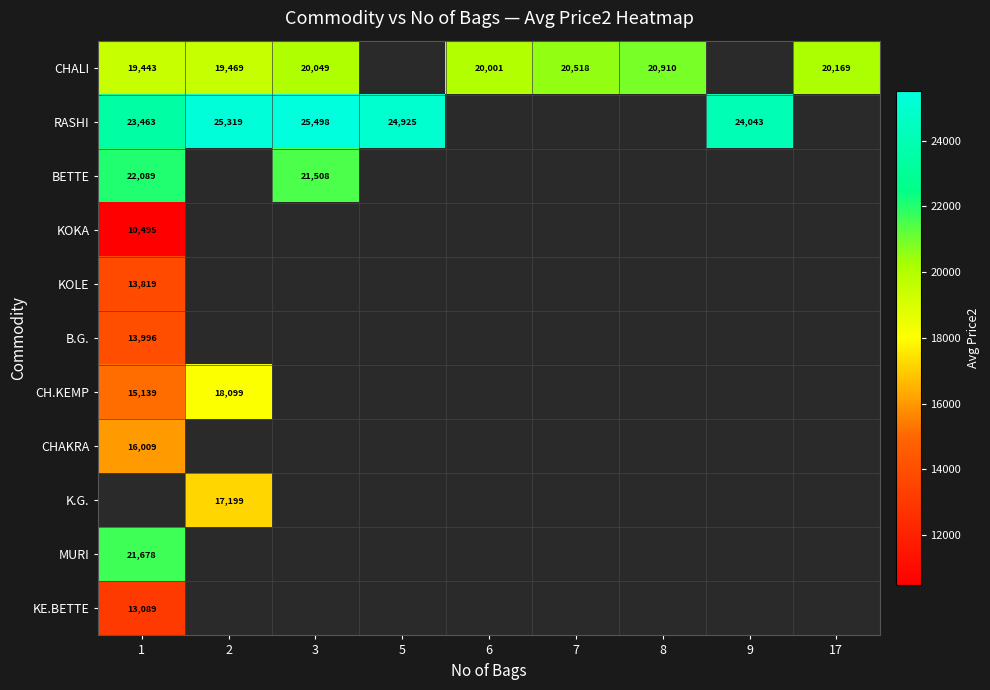

Between 7 and 17, which is larger?

7